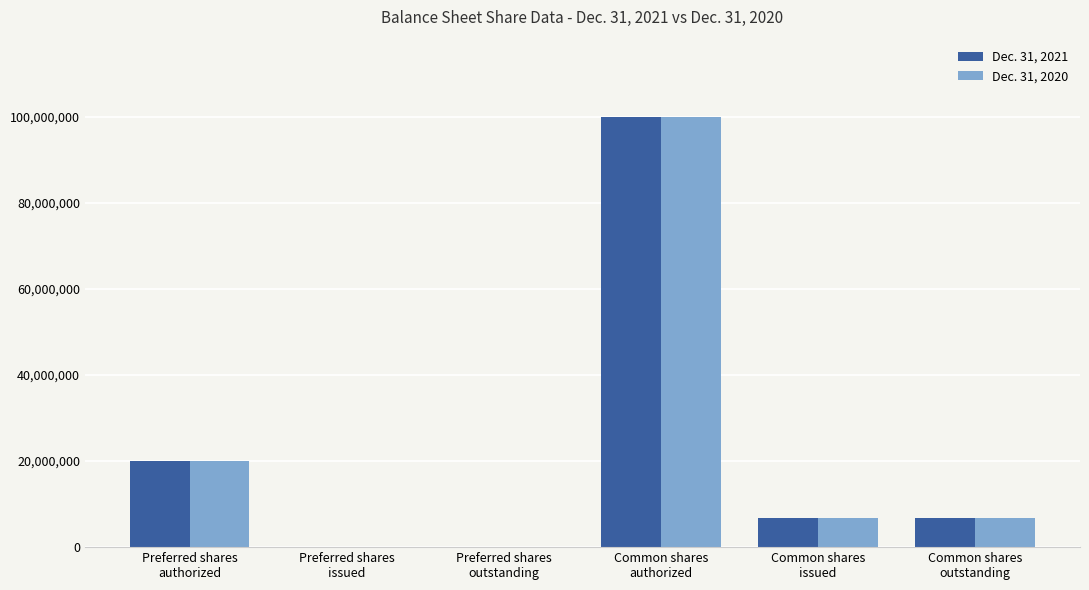

What is the greatest value displayed?

100000000